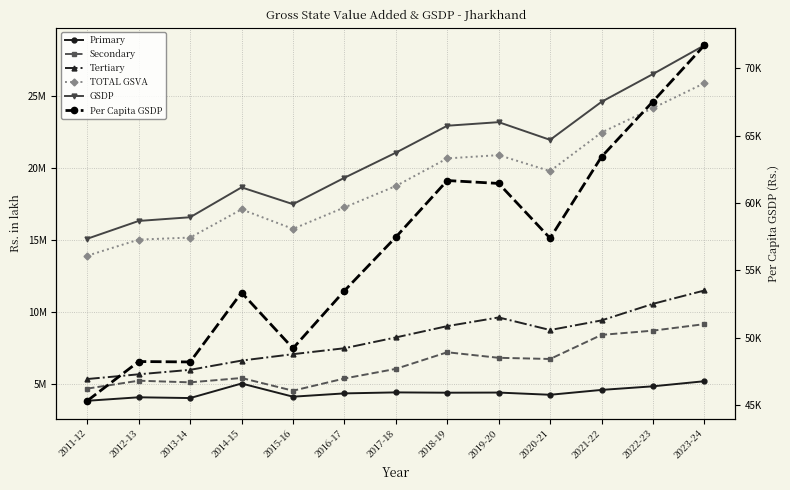

True or false: Tertiary and Per Capita GSDP cross at least once.

False